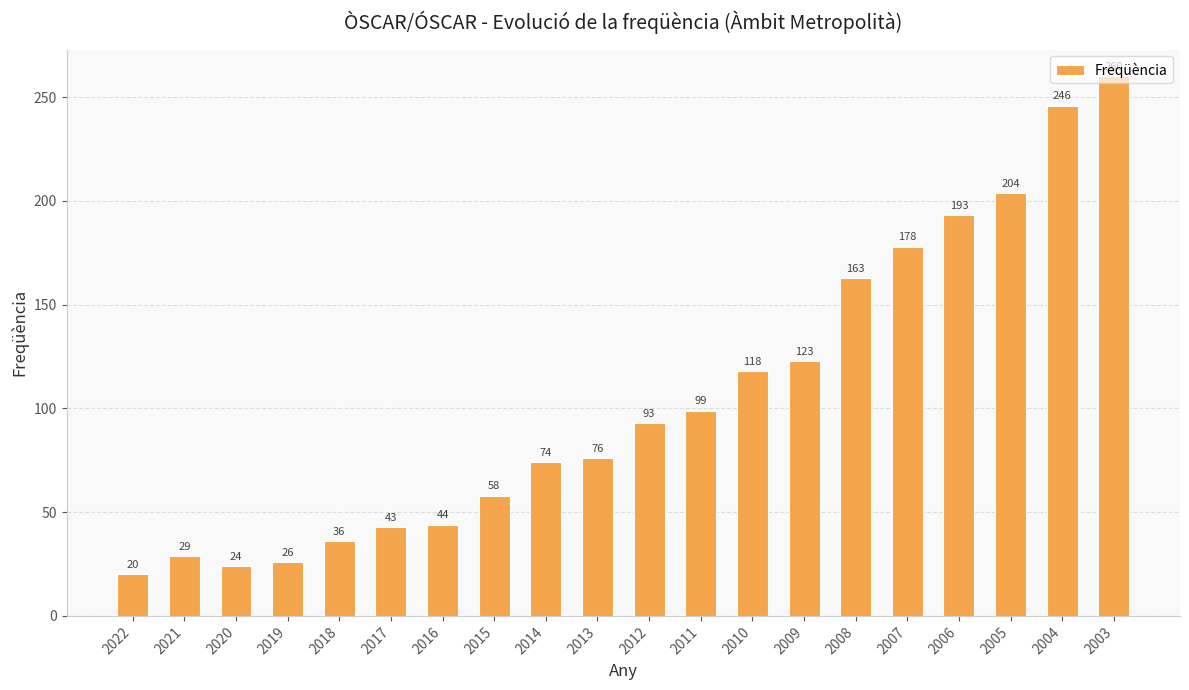

List the labels in order of value, smallest first.

2022, 2020, 2019, 2021, 2018, 2017, 2016, 2015, 2014, 2013, 2012, 2011, 2010, 2009, 2008, 2007, 2006, 2005, 2004, 2003